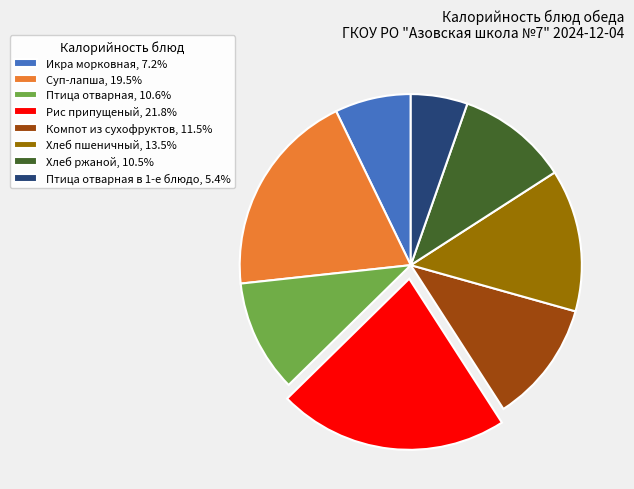

Approximately how many times larger is the value at Птица отварная в 1-е блюдо, 5.4% compared to Компот из сухофруктов, 11.5%?

0.5